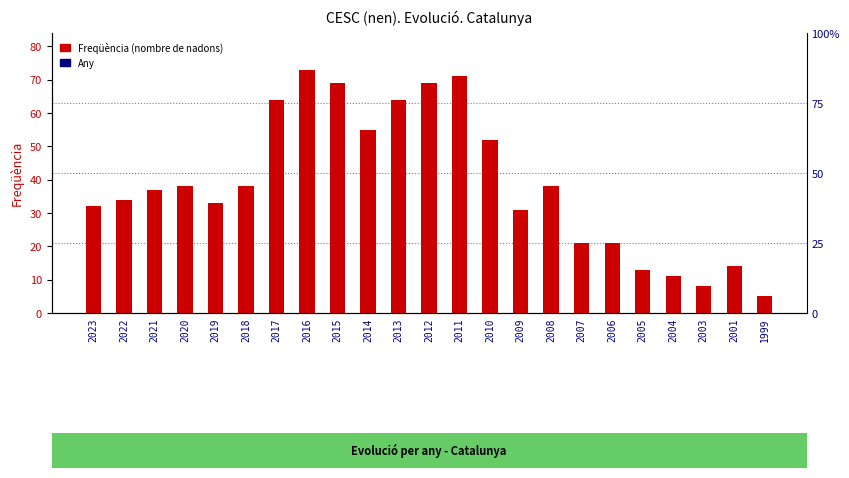

What is the sum of all values?

891